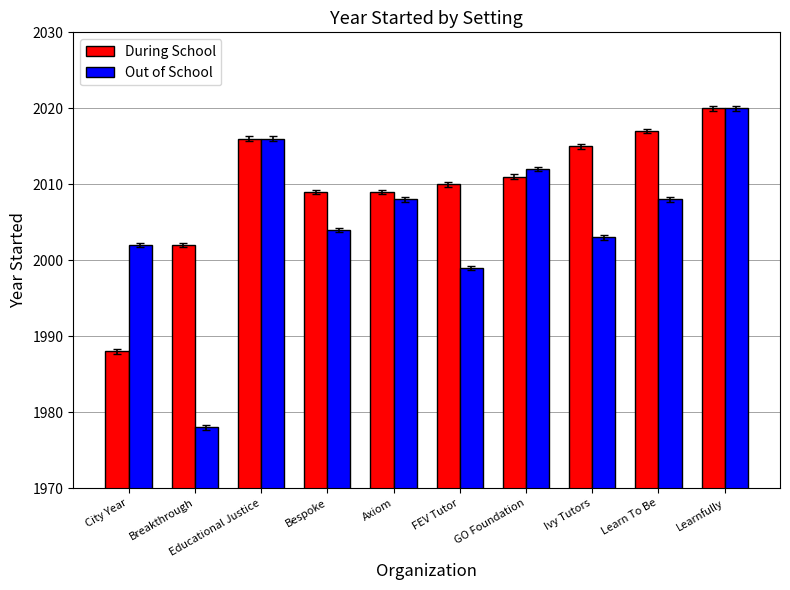

Which category has the lowest value in the Out of School series?

Breakthrough